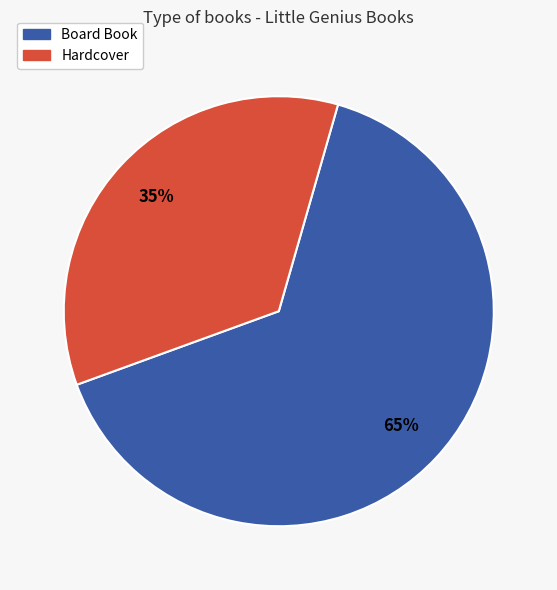

To the nearest percent, what is the combined percentage of Board Book and Hardcover?

100%